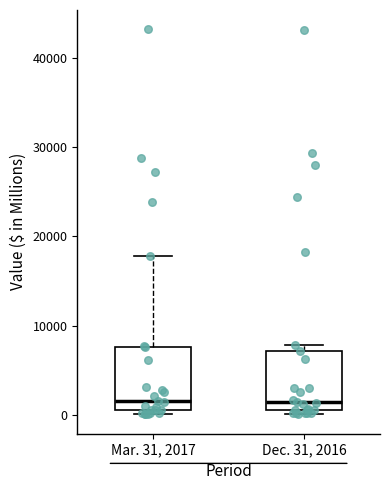

Where is the upper edge of the box for Dec. 31, 2016 on the y-axis? The values are not printed on the chart, so give them approximately, as read against the axis.

7000